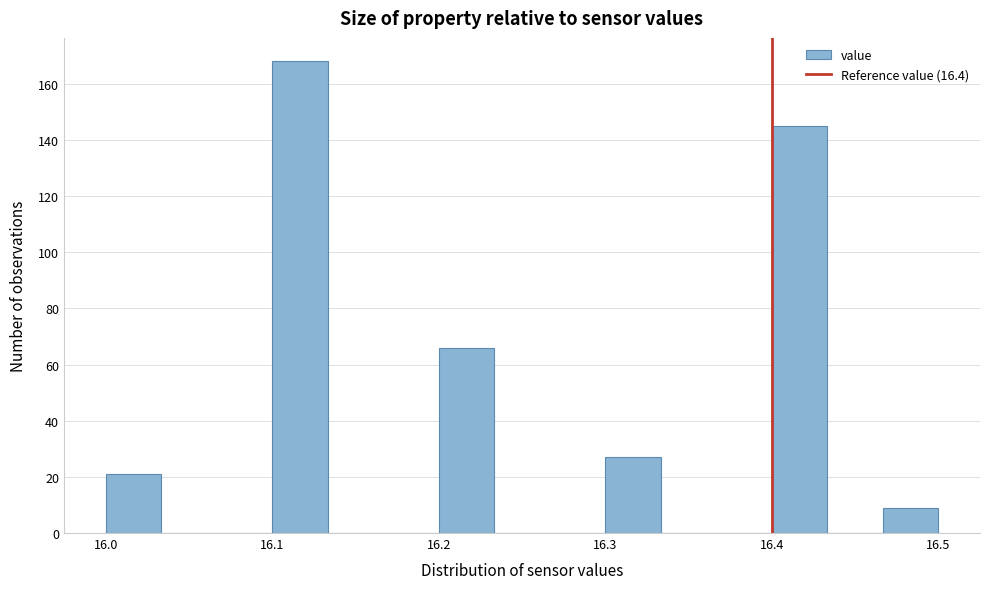

Around what value on the x-axis is the tallest bar? Give the approximate position of its centre, as read against the axis.

16.12